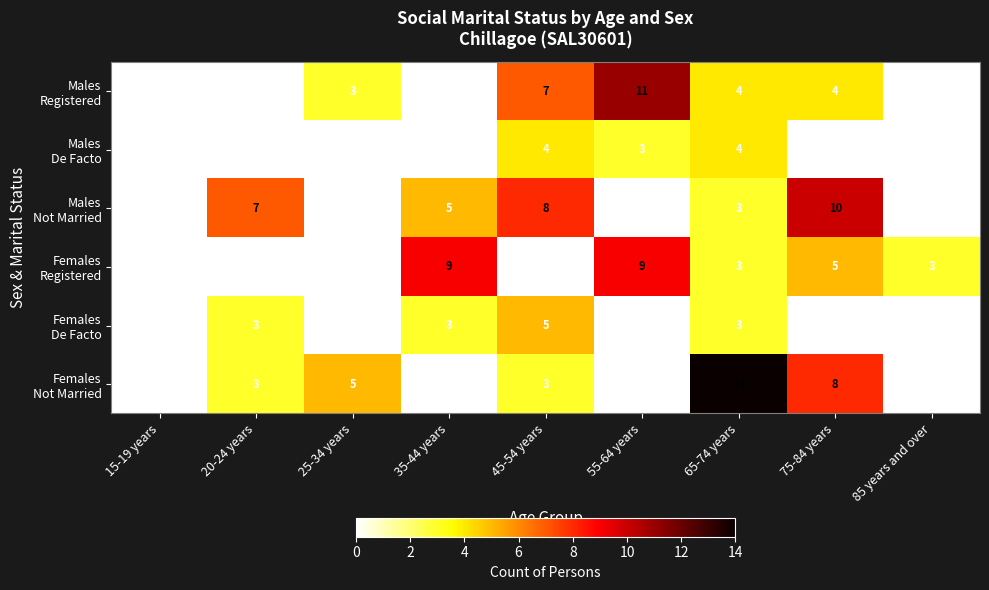

What is the spread (max minus min) of values at 20-24 years?

7